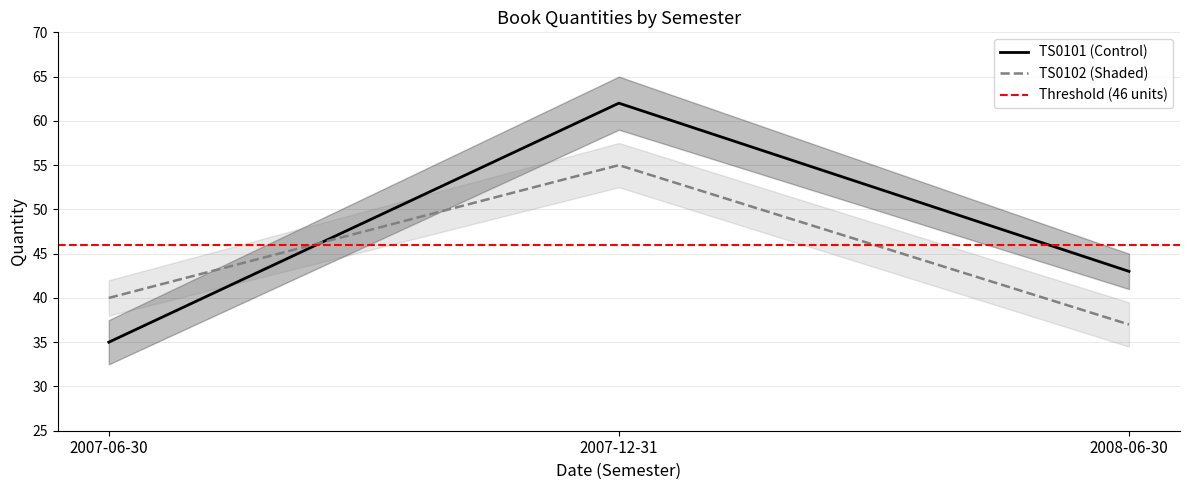

Which has a higher value, 2008-06-30 or 2007-06-30?

2008-06-30